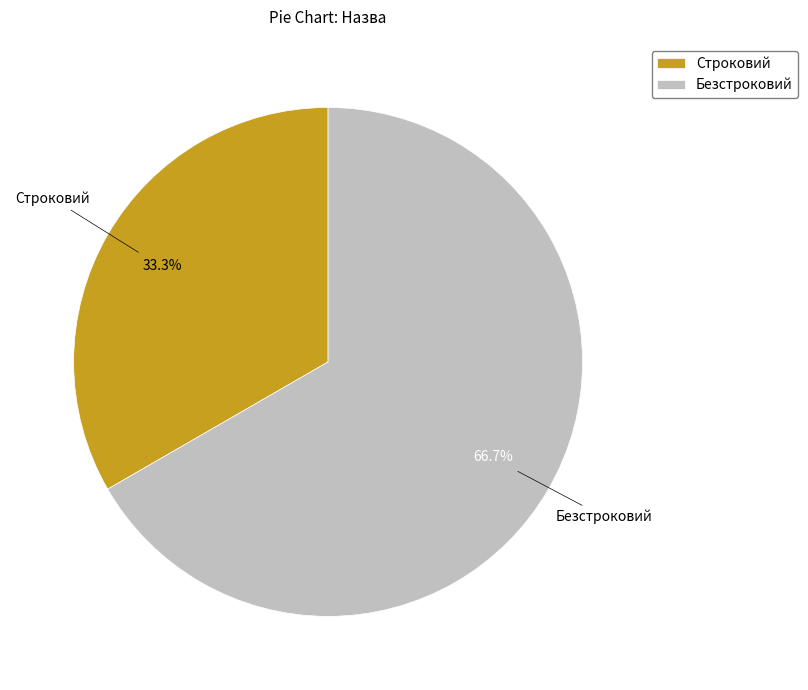

To the nearest percent, what is the difference between the Безстроковий and Строковий slice percentages?

33%